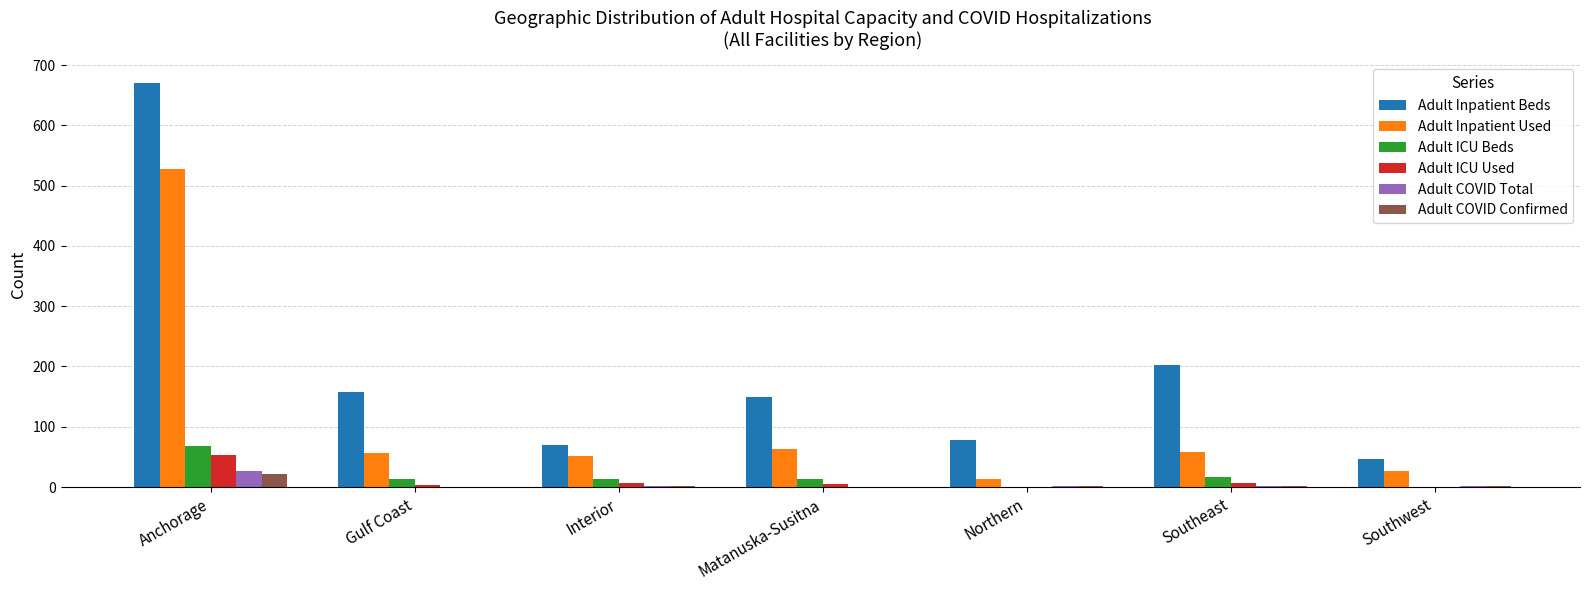

Which series changed the most between Anchorage and Northern?

Adult Inpatient Beds